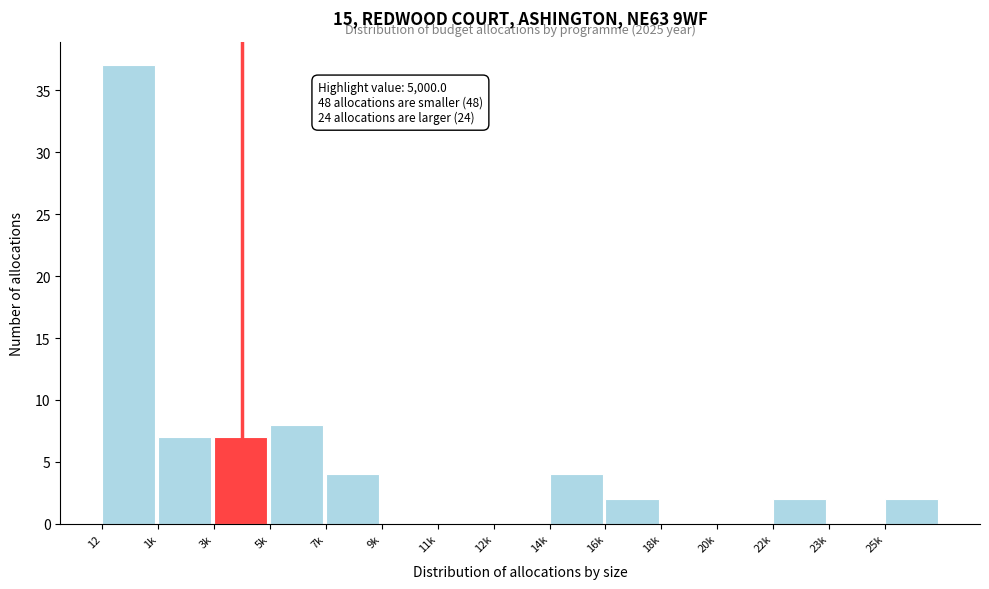

Reading left to right, extract all data points from this chart.

12=37	1k=7	3k=7	5k=8	7k=4	9k=0	11k=0	12k=0	14k=4	16k=2	18k=0	20k=0	22k=2	23k=0	25k=2